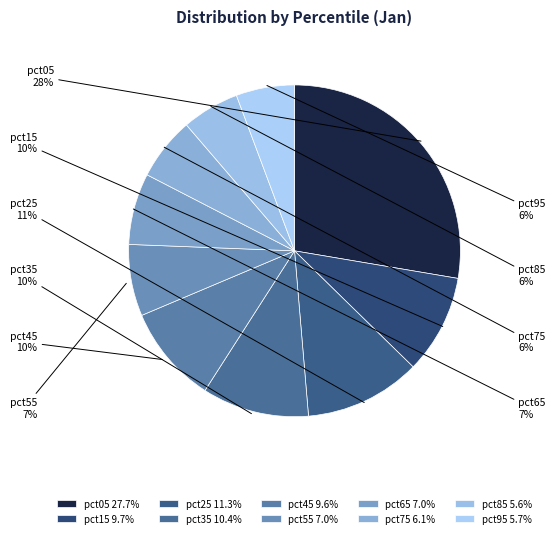

Is the sum of pct85 and pct05 greater than half?

No